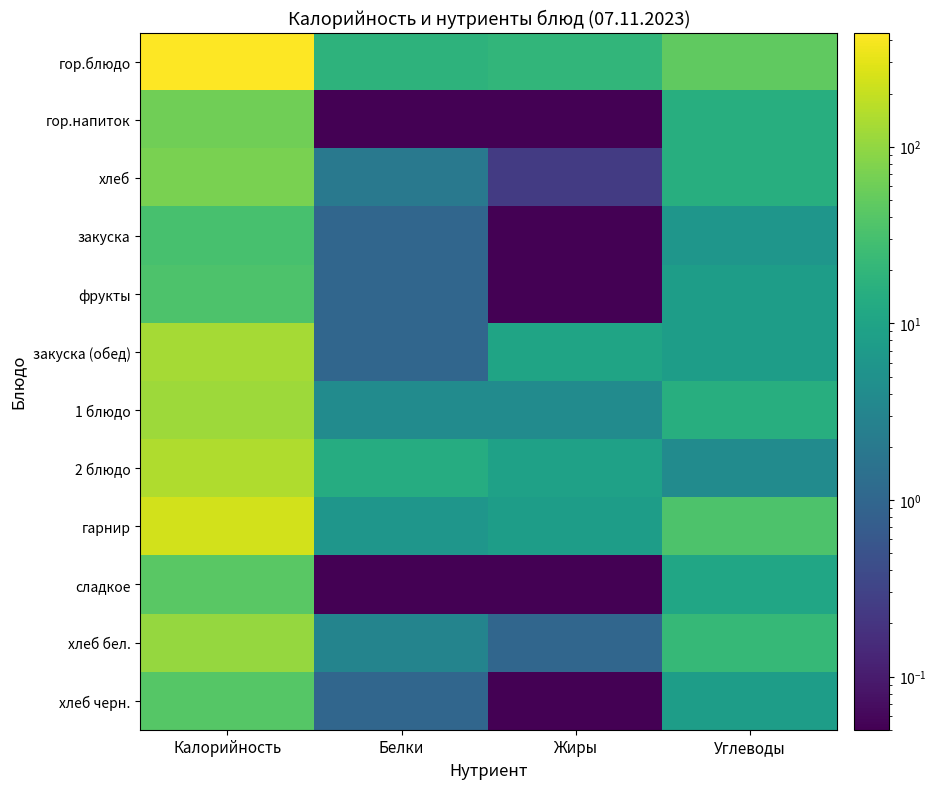

At which category is the sum across all series the highest?

Калорийность